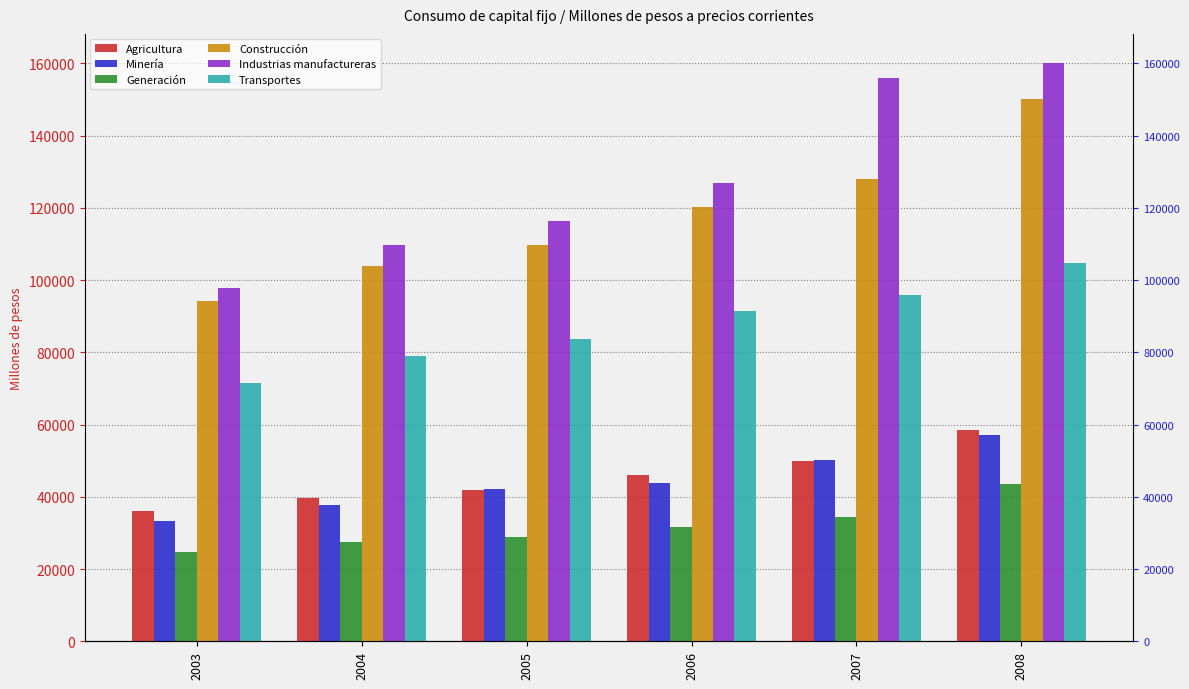

Between 2005 and 2008, which series saw the biggest shift?

Industrias manufactureras